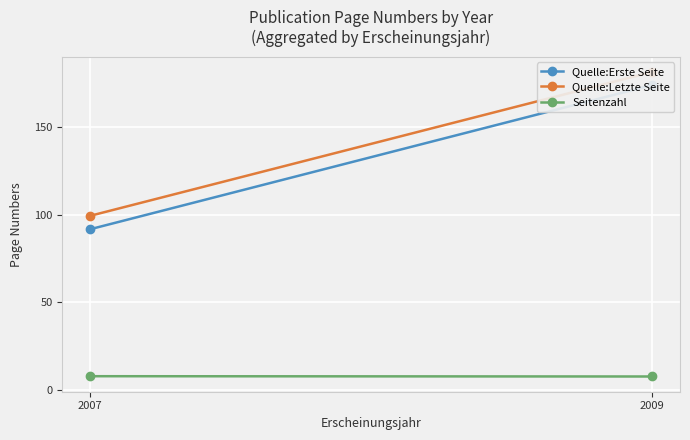

At how many categories does at least one series exceed 165?

1